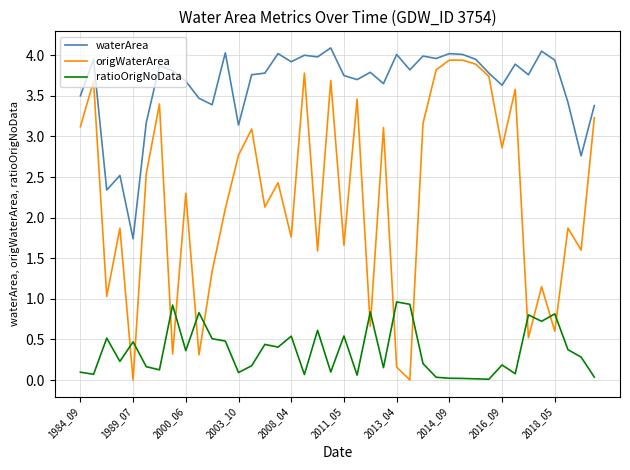

True or false: ratioOrigNoData and waterArea cross at least once.

False